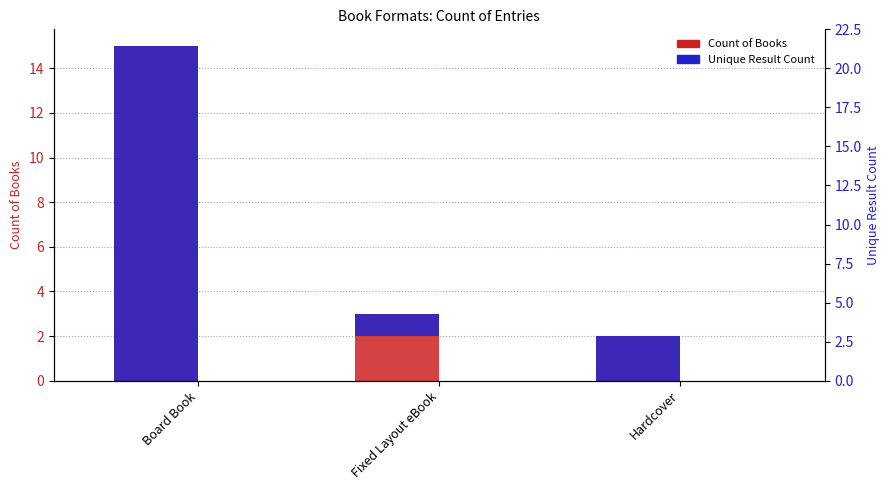

Reading right to left, transcribe all the data shown in this chart.

Count of Books: 2	3	15
Unique Result Count: 2	1	15